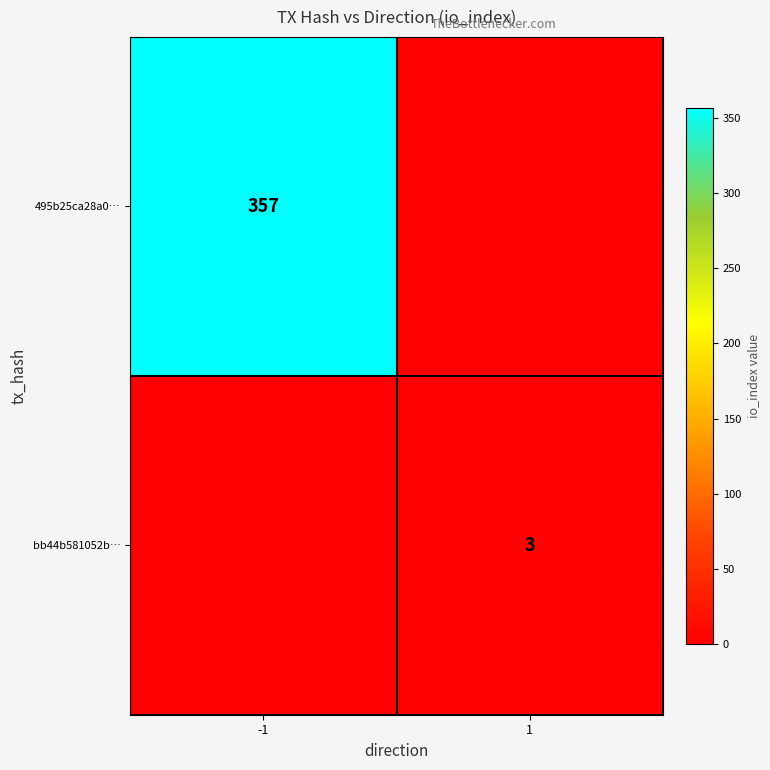

Is the value of 495b25ca28a0… at -1 greater than the value of bb44b581052b… at 1?

Yes